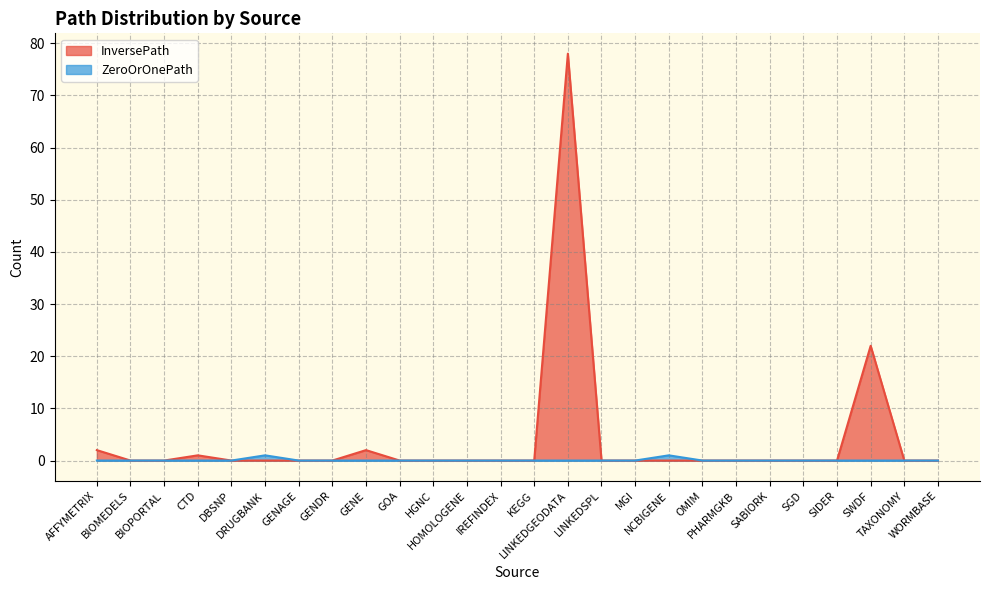

At how many categories does at least one series exceed 3?

2